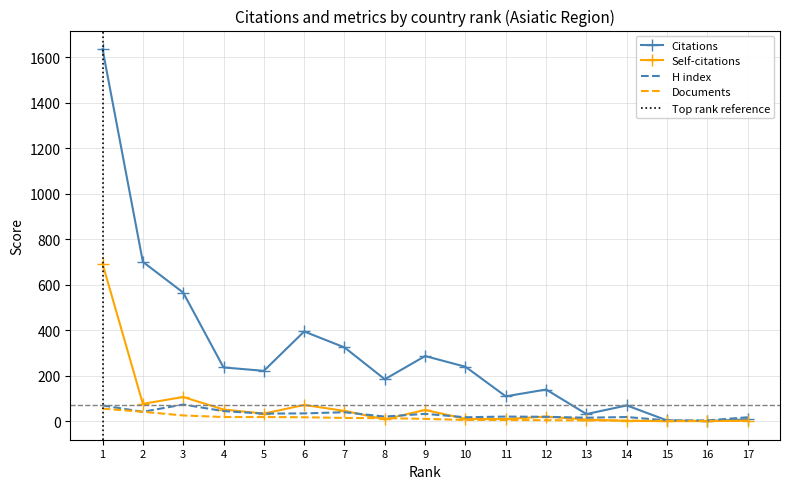

In Self-citations, how many points are higher than both neighbors (excluding endpoints)?

4